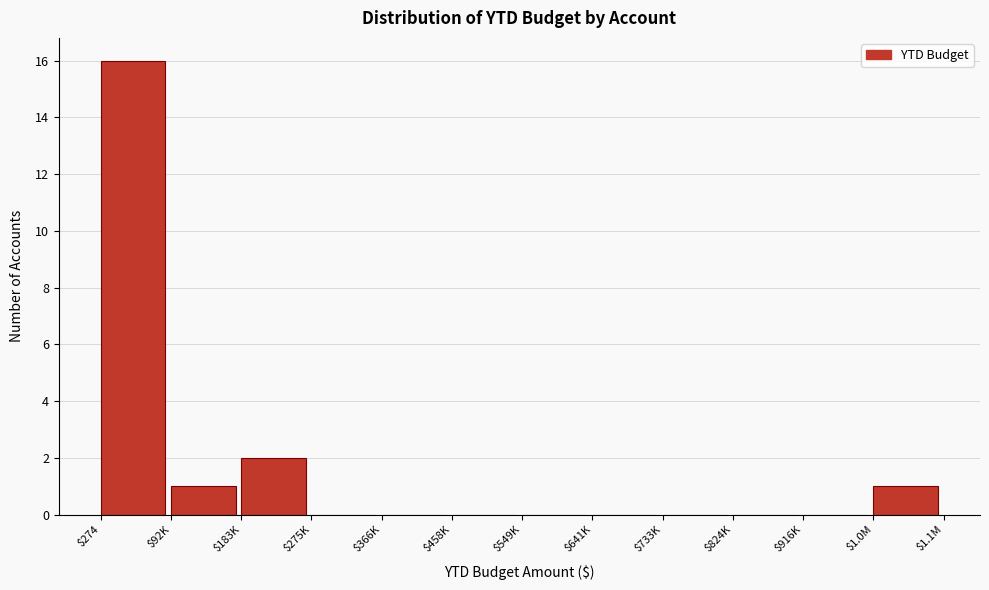

What is the maximum value shown in the chart?

16